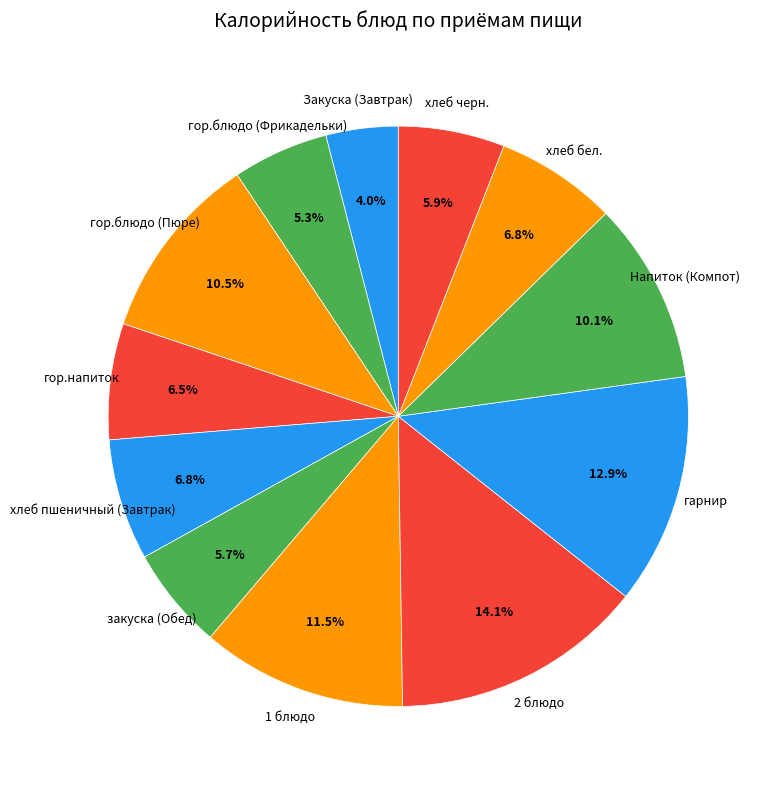

Which category has the smallest portion of the pie?

Закуска (Завтрак)